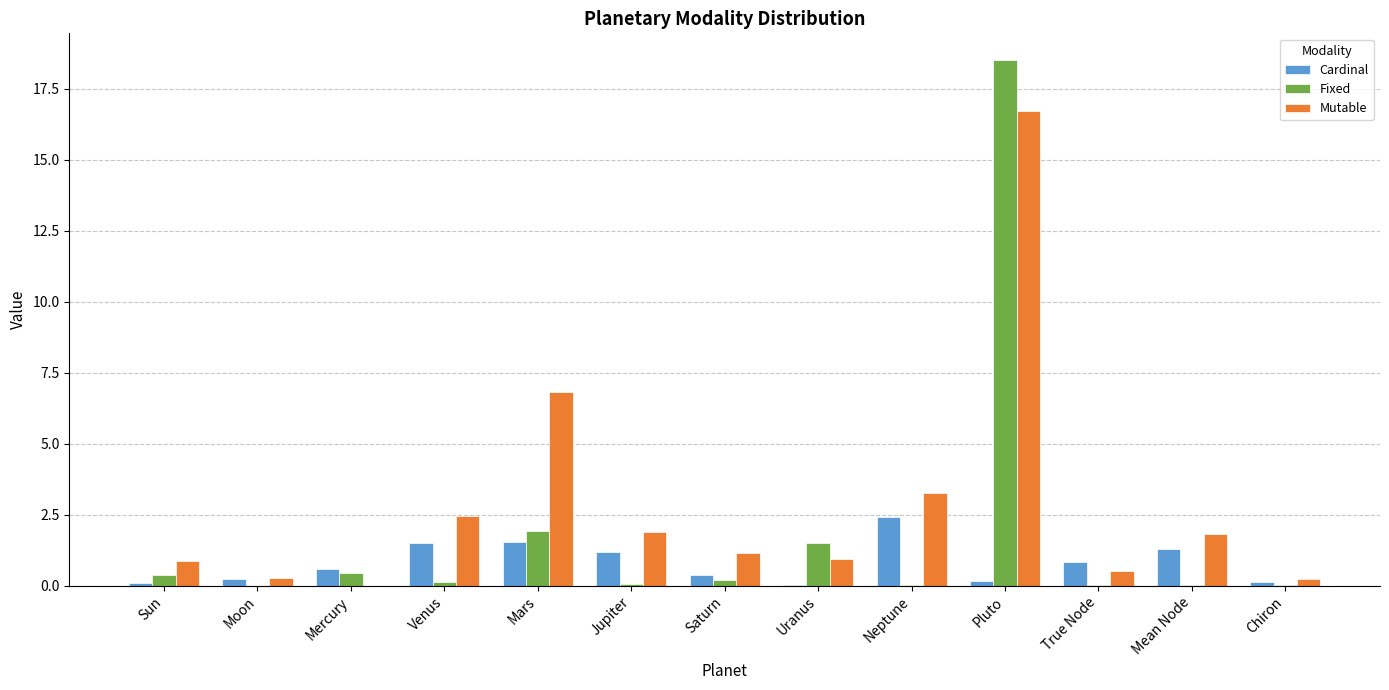

Does the chart contain stacked bars?

No